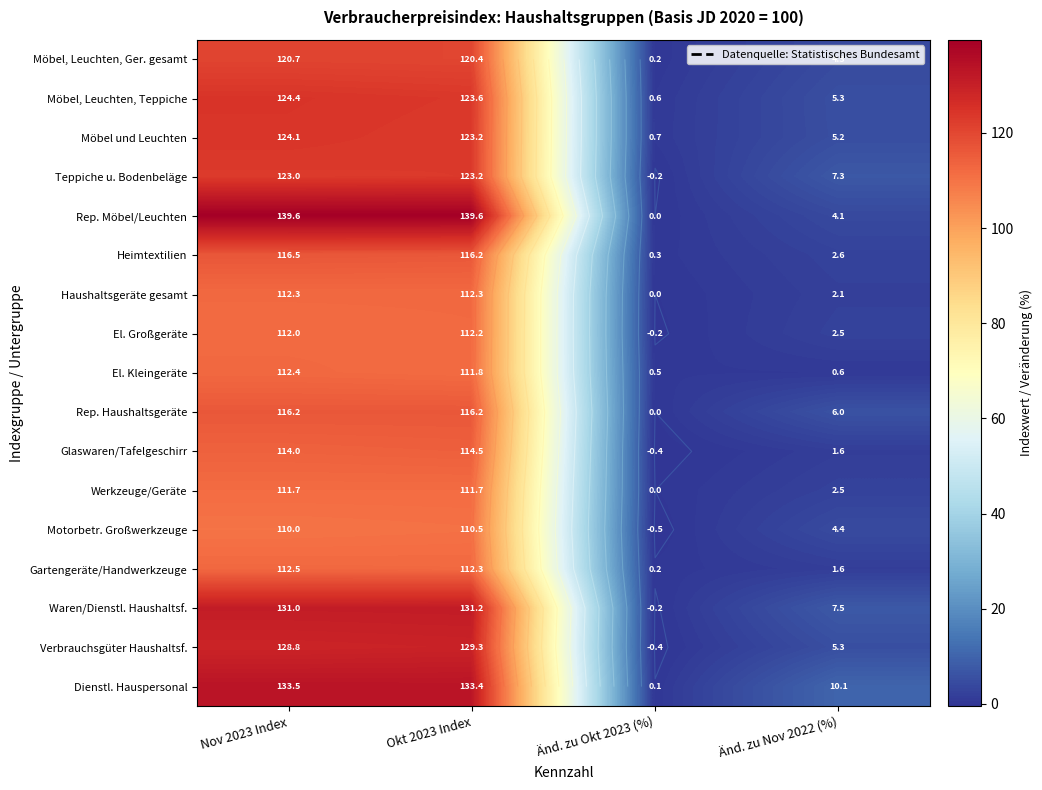

At which category is the sum across all series the highest?

Nov 2023 Index